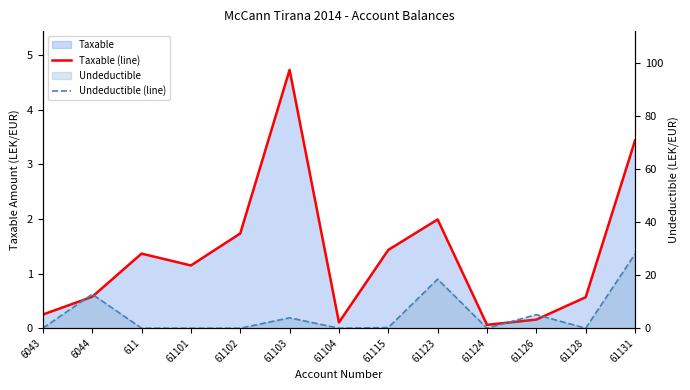

True or false: Taxable (line) has a value of 3.4 at 61131.

True